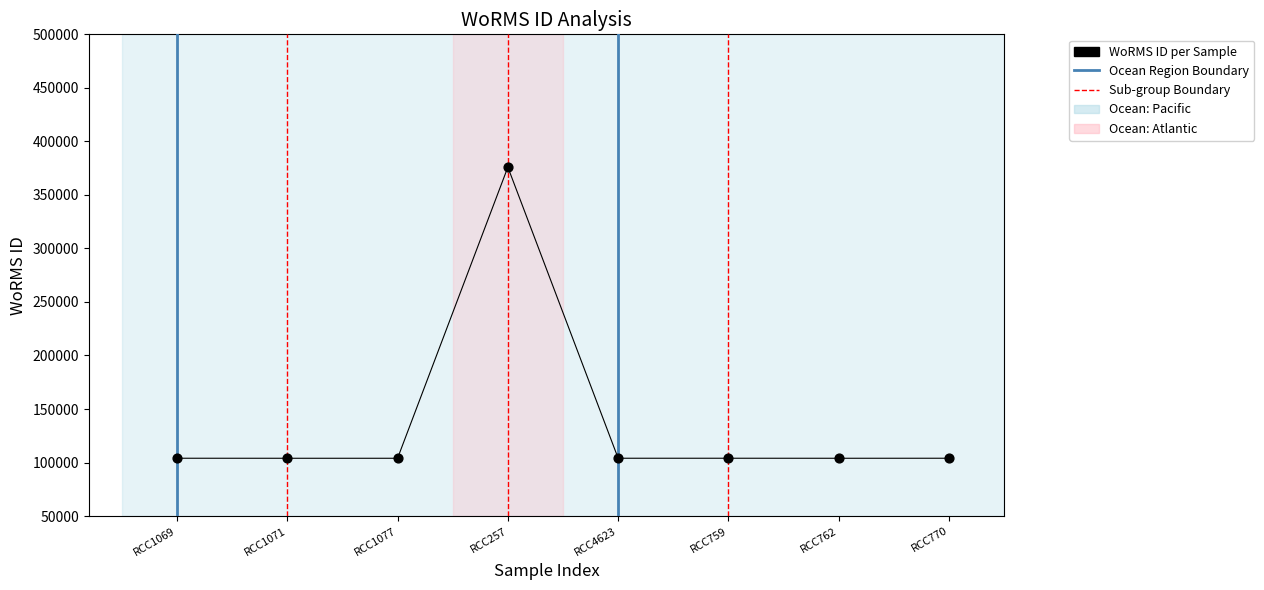

What is the range of X values (max minus min)?

7